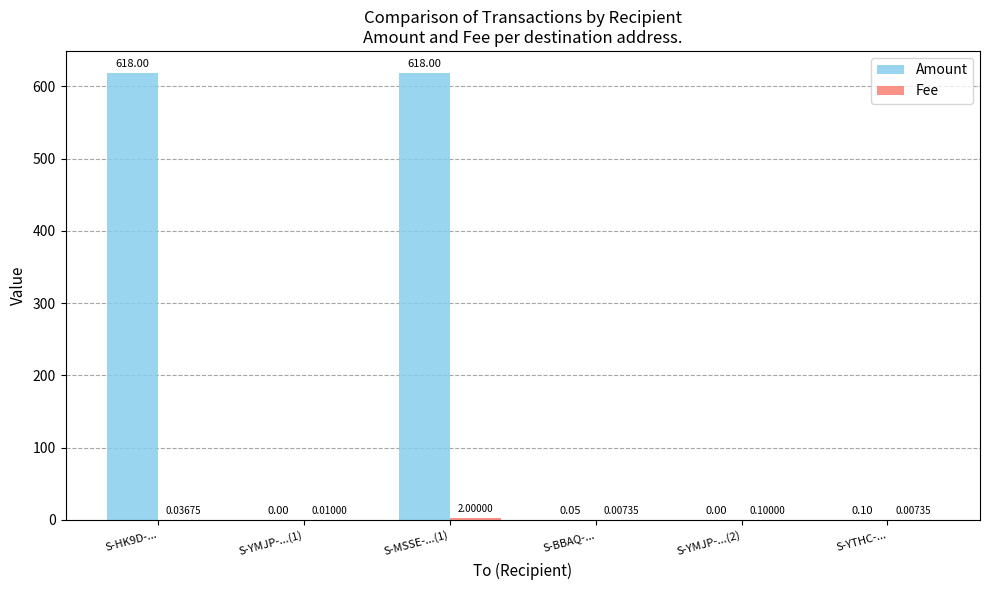

True or false: Amount has a value of 1063.4 at S-HK9D-....

False